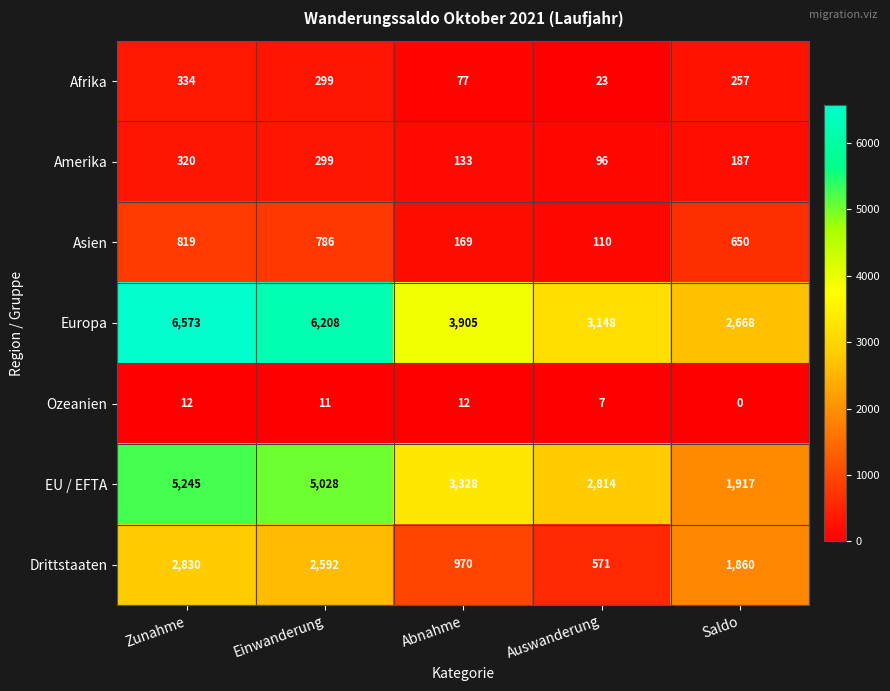

Count the number of data series in this chart.

7